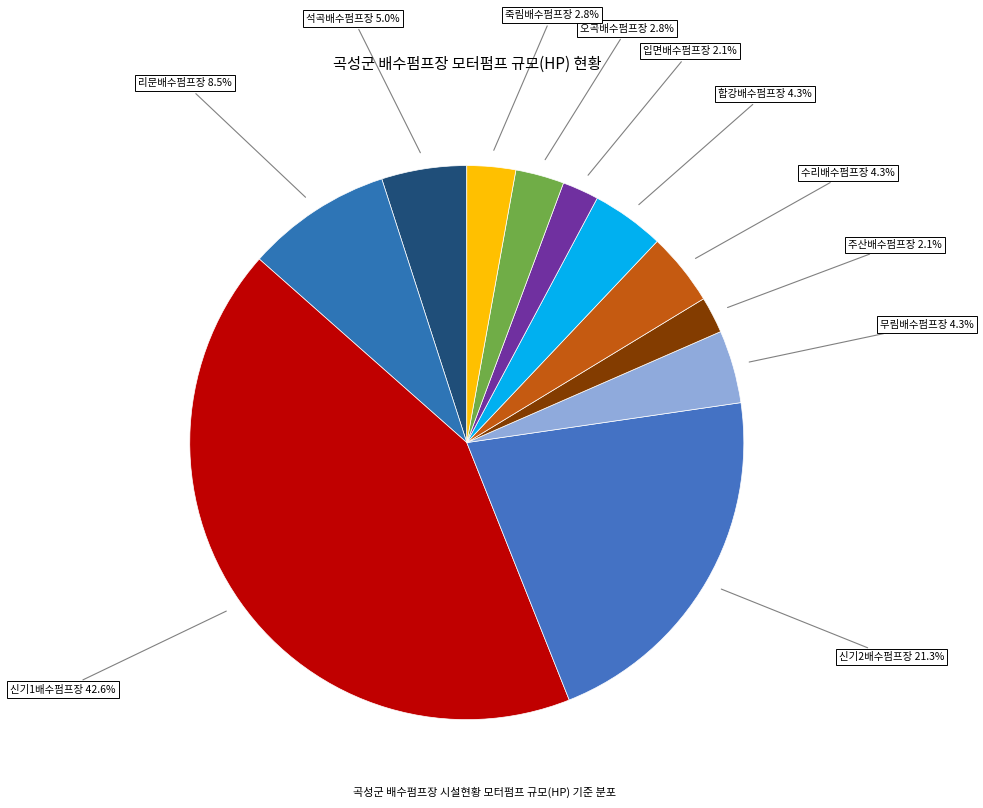

What is the total percentage of 죽림배수펌프장 and 신기1배수펌프장?

45.4%